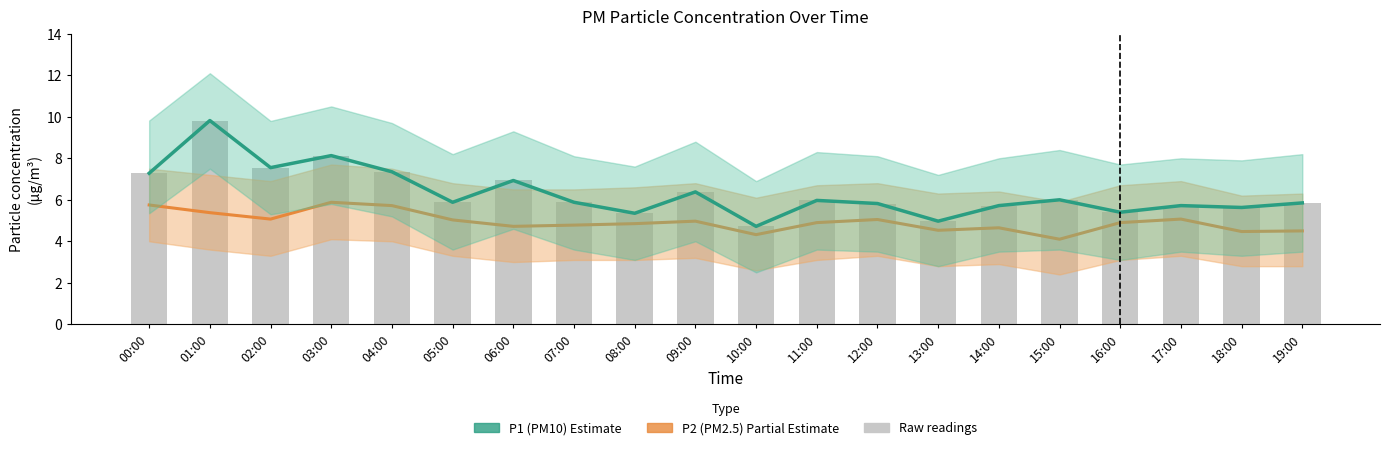

Is the value of P2 (PM2.5) at 00:00 greater than the value of P1 (PM10) at 16:00?

Yes